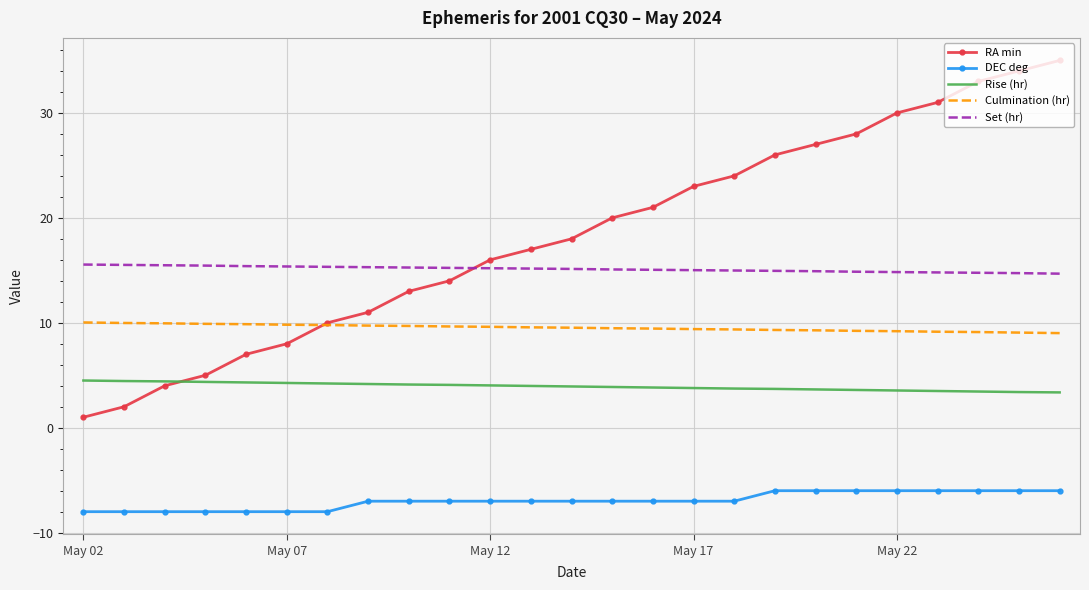

Count the number of categories in the chart.

25